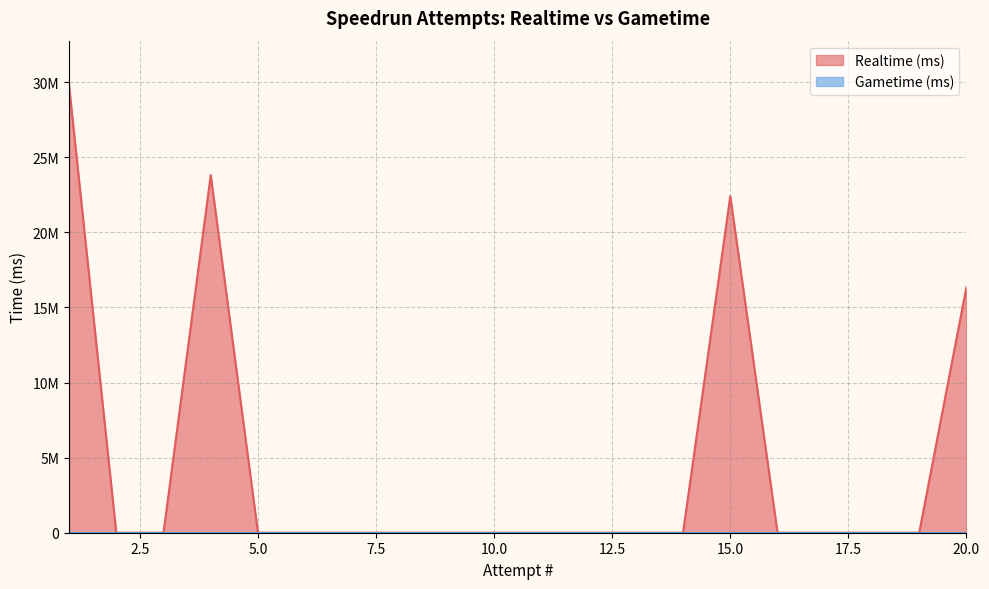

How many points are higher than both their immediate neighbors (excluding endpoints)?

2